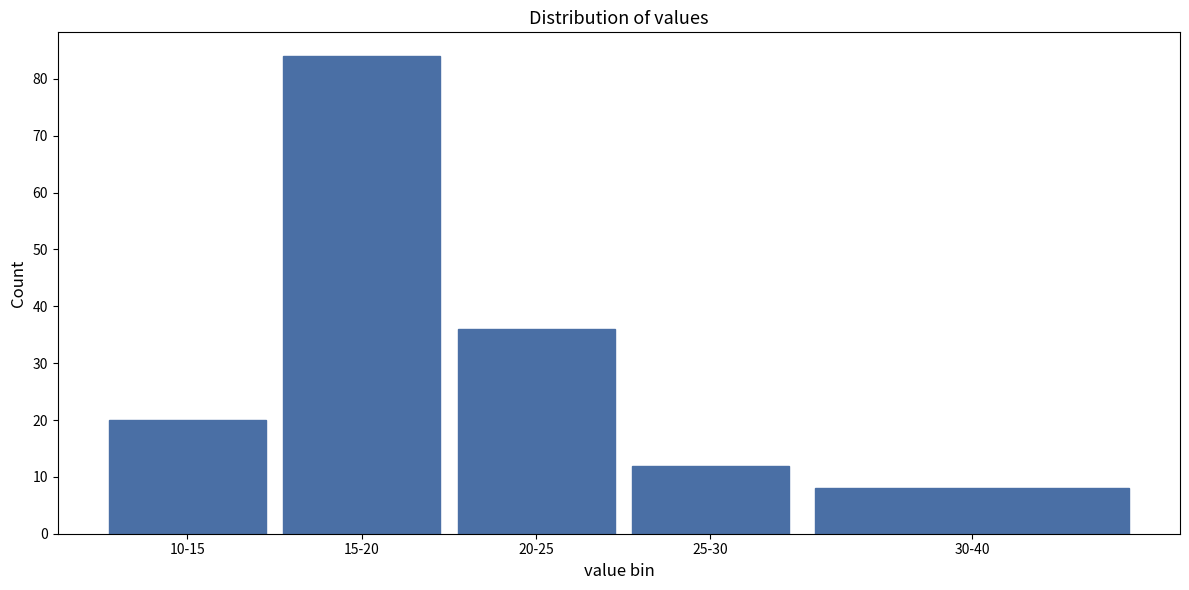

Reading left to right, what are all the values shown in this chart?

20	84	36	12	8